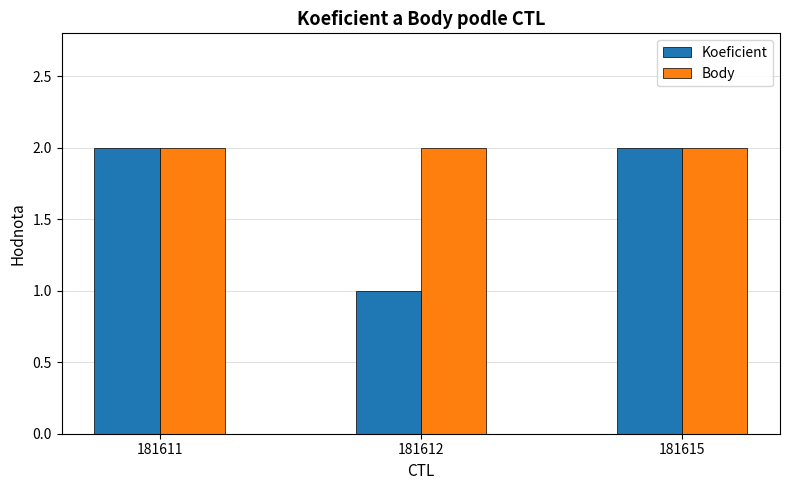

What are all the series names shown in the legend?

Koeficient, Body